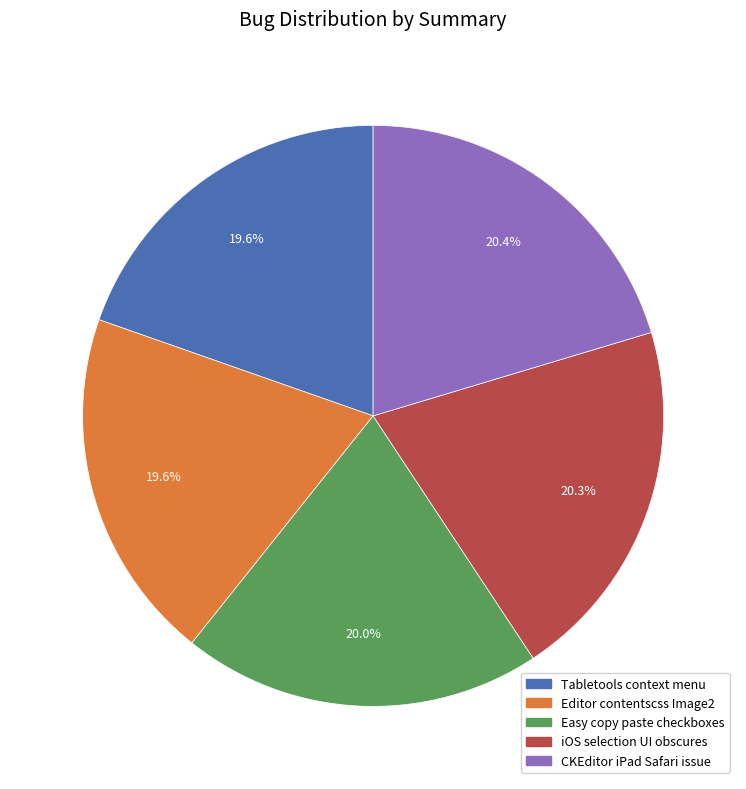

What percentage do CKEditor iPad Safari issue and Easy copy paste checkboxes together represent?

40.4%